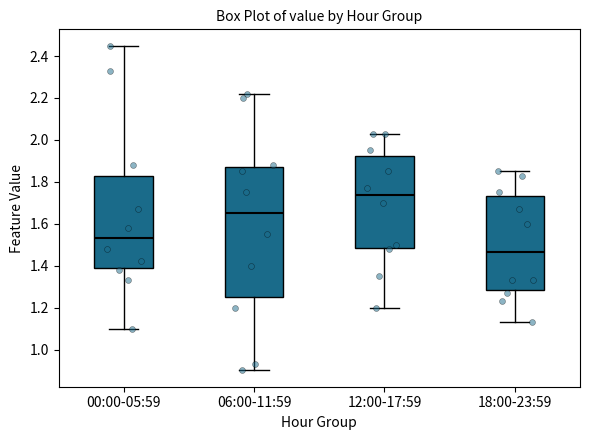

Which box is the tallest, from its lower edge to its upper edge?

06:00-11:59